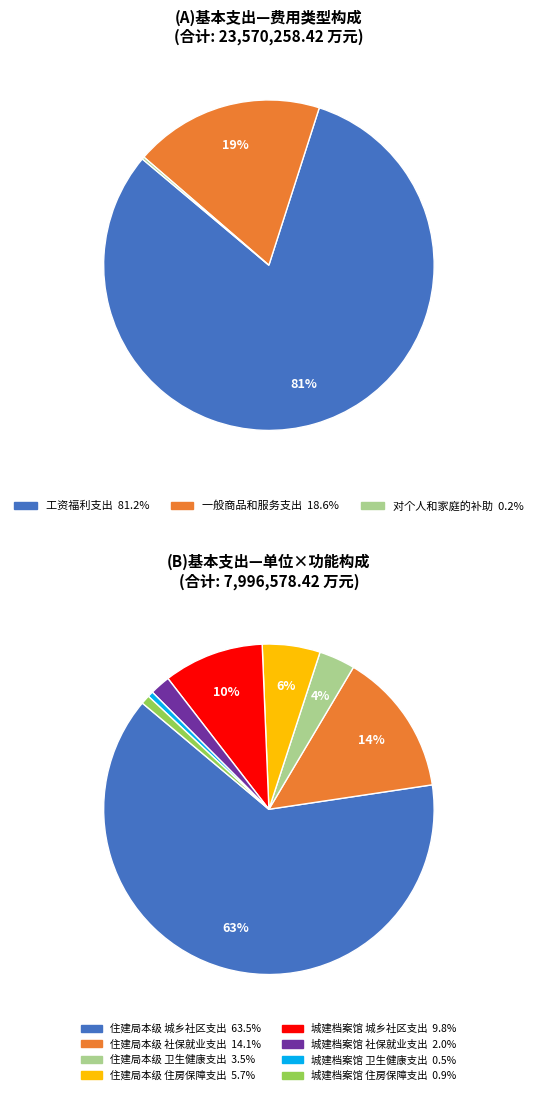

What is the majority slice?

工资福利支出